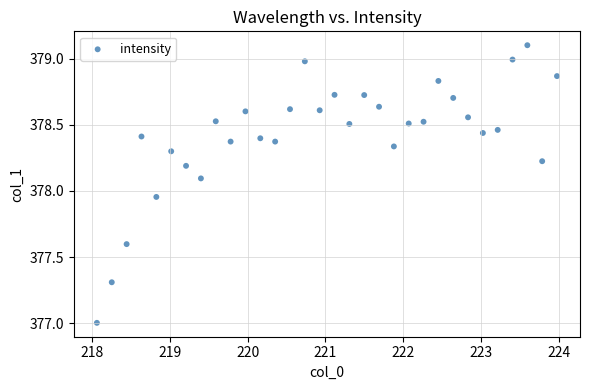

What is the range of X values (max minus min)?

5.9